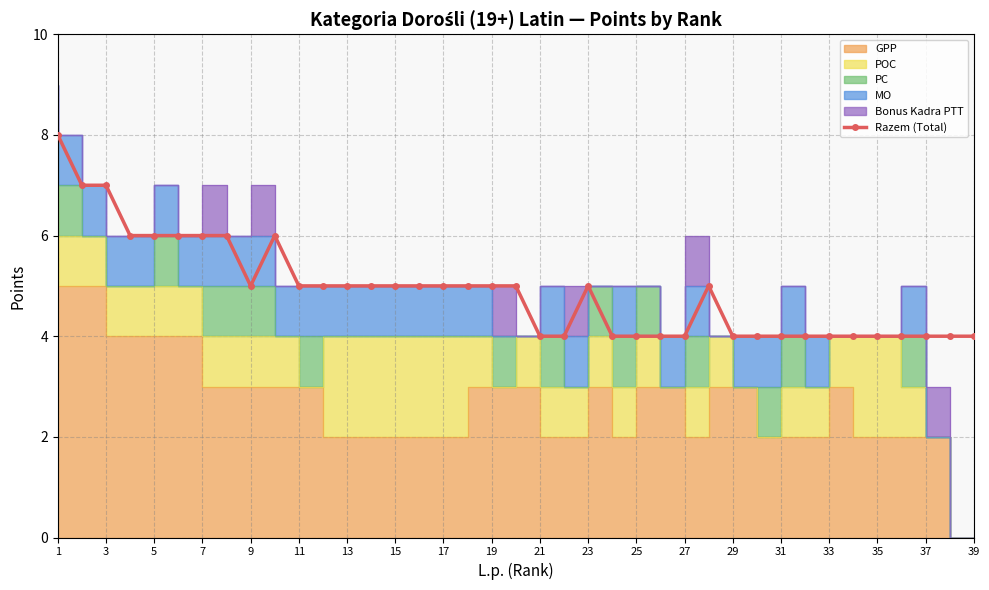

Reading left to right, extract all data points from this chart.

8	7	7	6	6	6	6	6	5	6	5	5	5	5	5	5	5	5	5	5	4	4	5	4	4	4	4	5	4	4	4	4	4	4	4	4	4	4	4